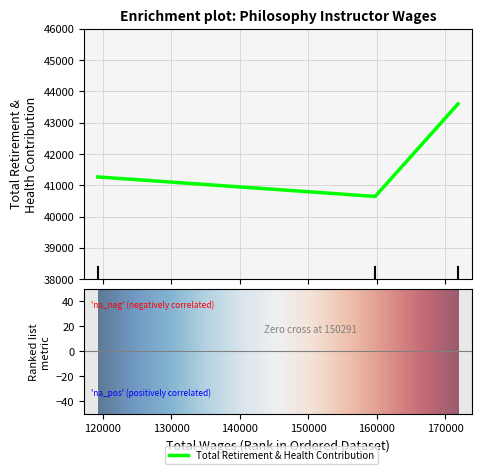

Rank the categories by value from highest to lowest.

171856.0, 119254.0, 159764.0